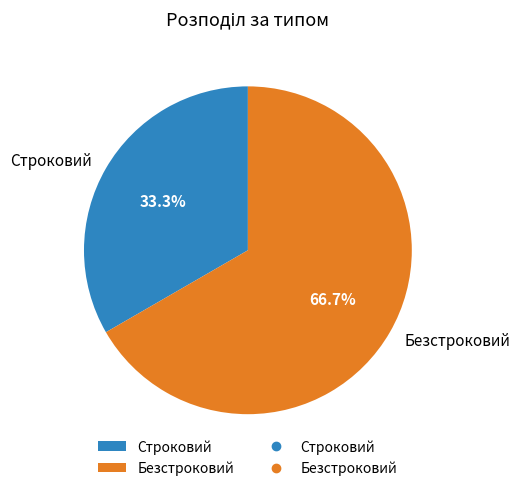

Combined, what portion of the pie is Строковий and Безстроковий?

100.0%